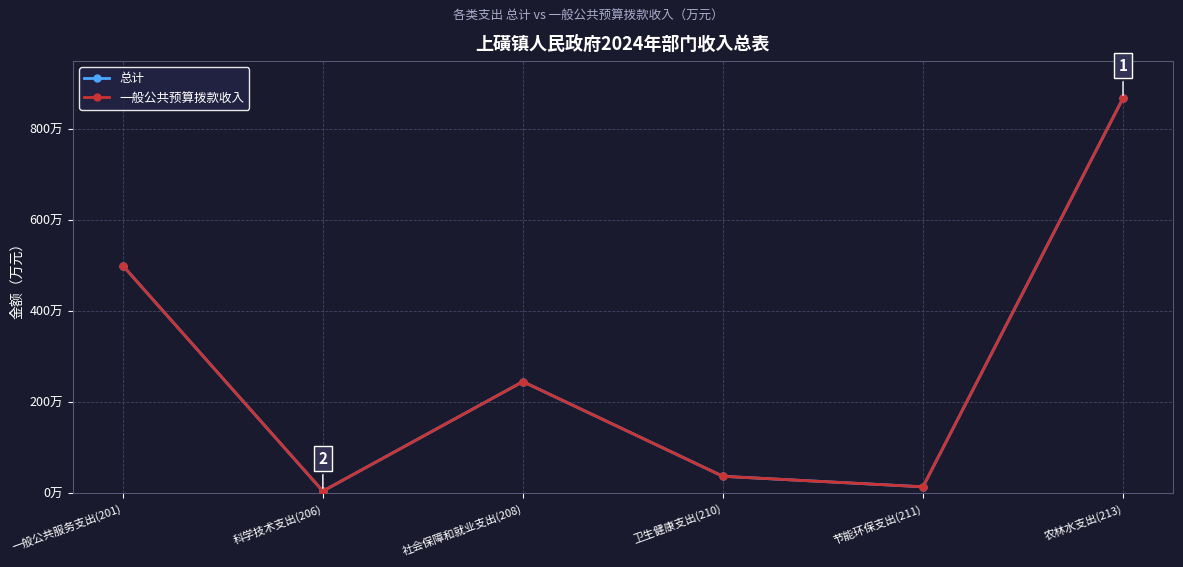

Does the chart have visible grid lines?

Yes